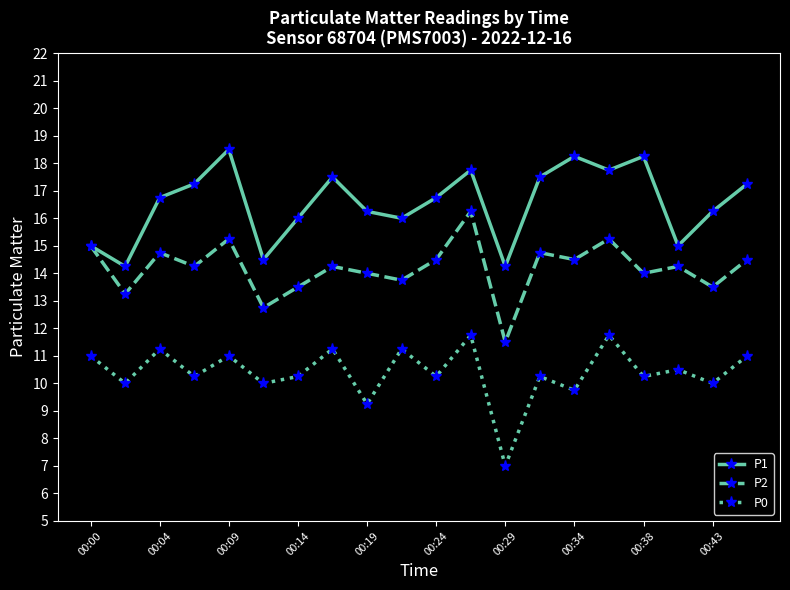

True or false: P0 and P2 intersect in this chart.

False